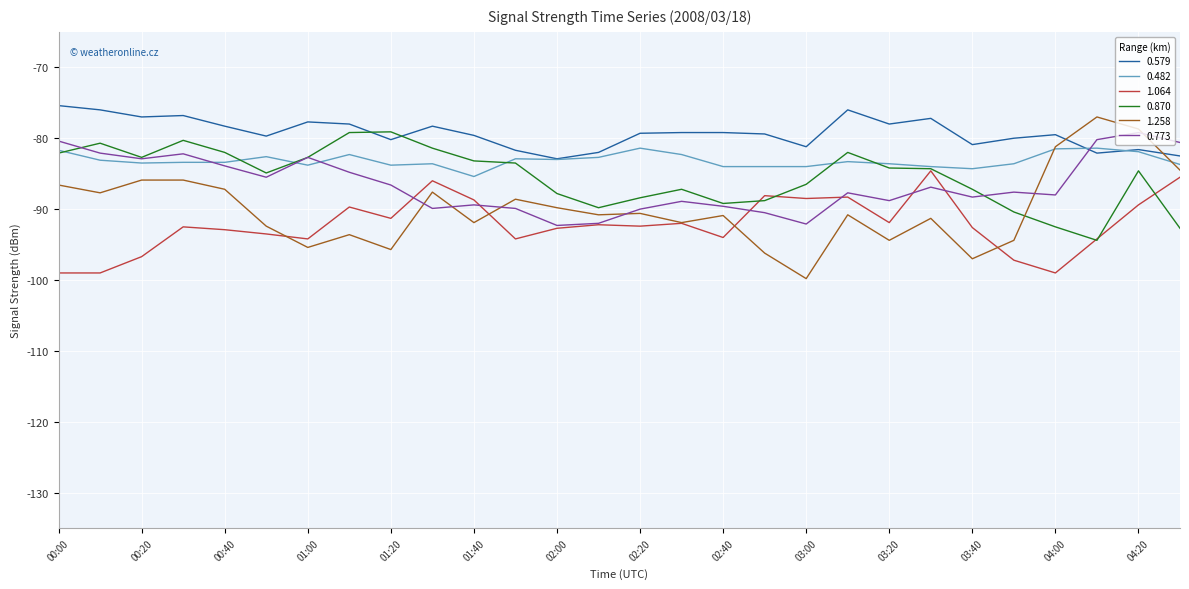

Which series has the largest range (max minus min)?

1.258